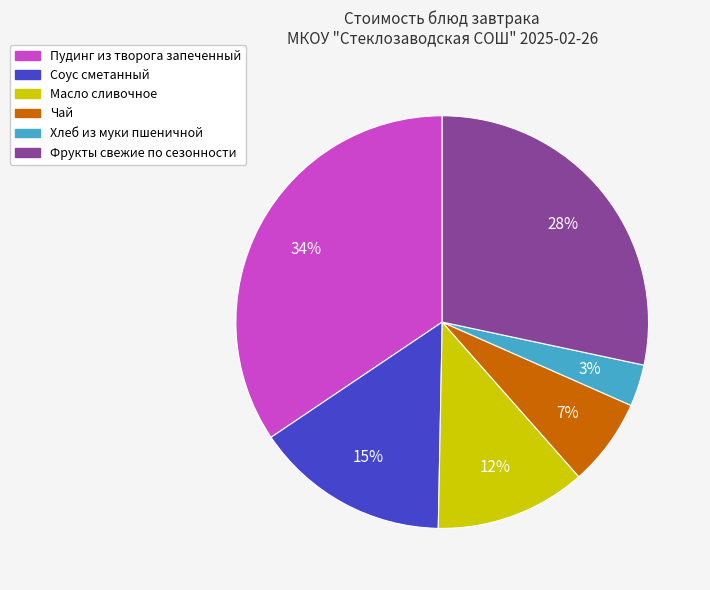

Is it true that Масло сливочное is 12% of the pie?

True